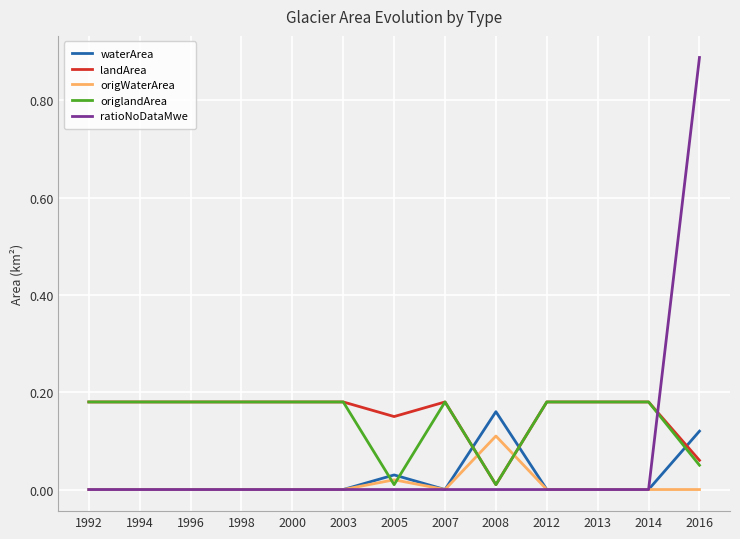

Which series ends up on top after the final intersection of origlandArea and waterArea?

waterArea